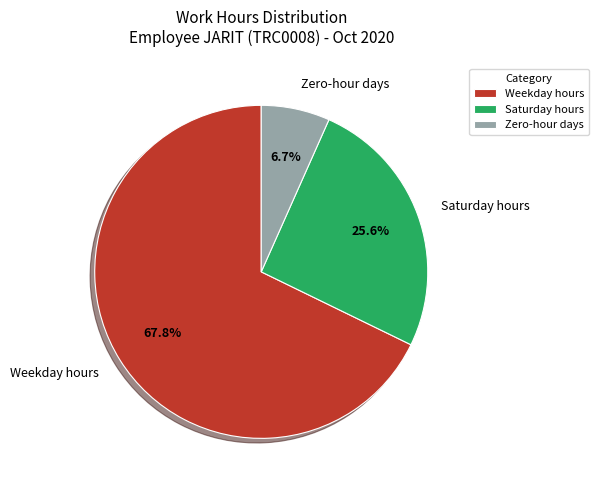

Combined, do Saturday hours and Zero-hour days account for over 50%?

No